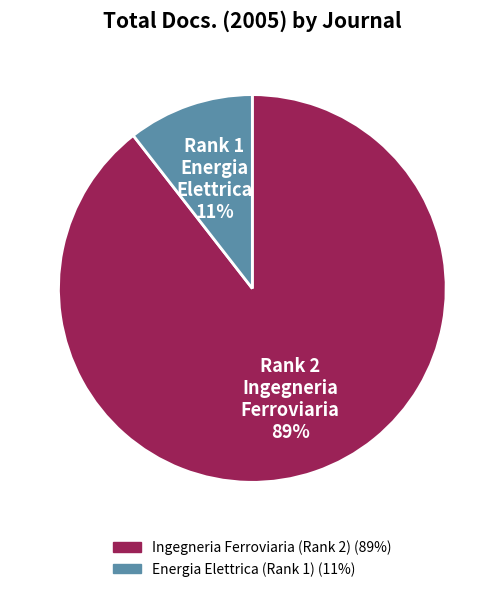

To the nearest percent, what is the combined percentage of Ingegneria Ferroviaria (Rank 2) and Energia Elettrica (Rank 1)?

100%